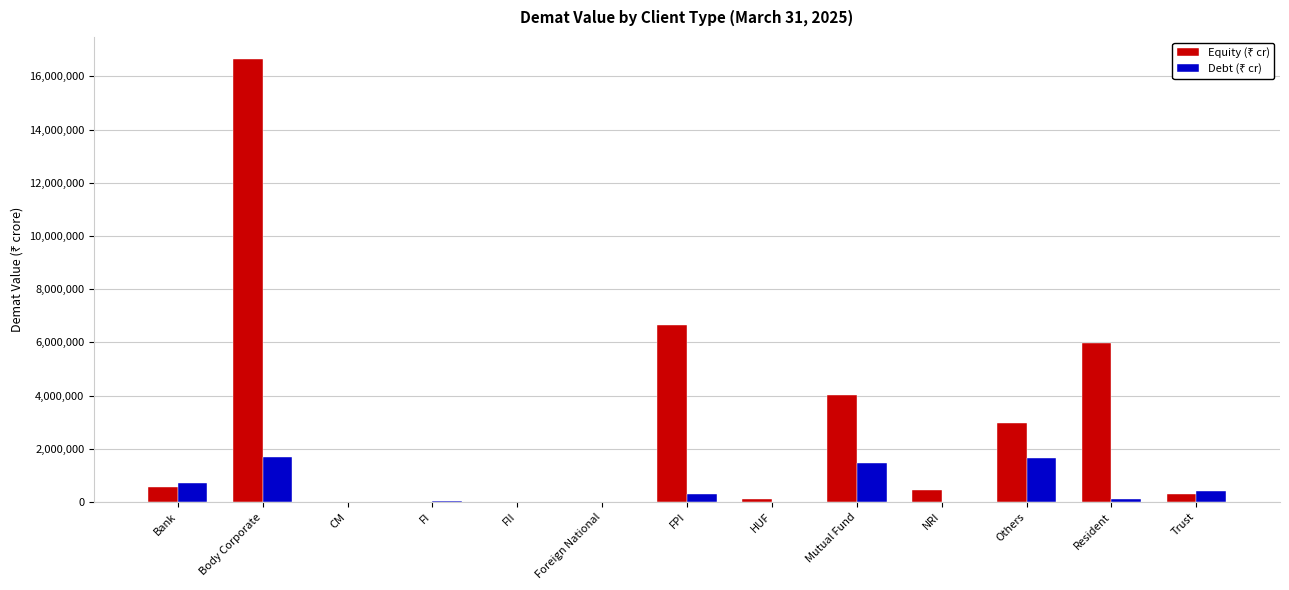

What is the greatest value displayed?

16650765.1